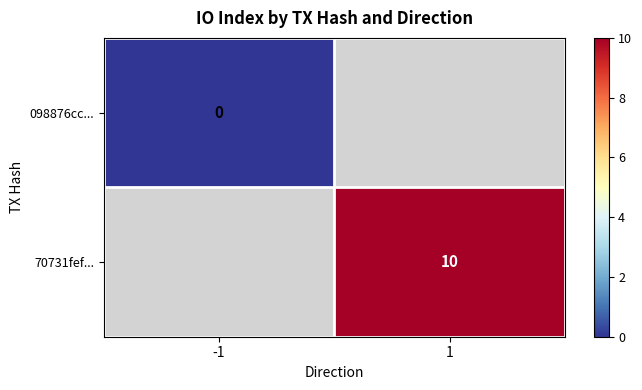

True or false: 70731fef... has a value of 10 at 1.

True